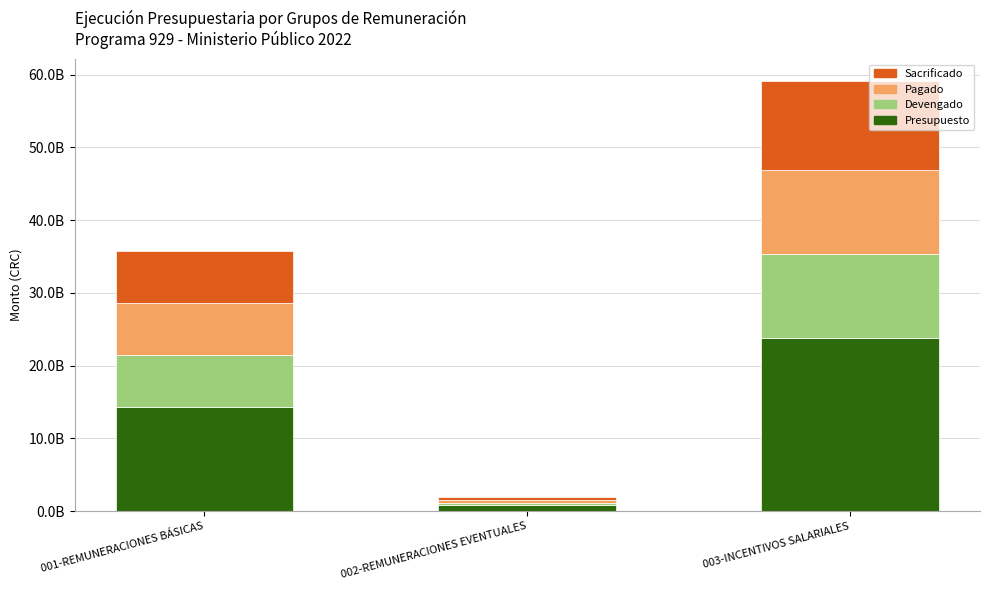

Are the bars horizontal?

No